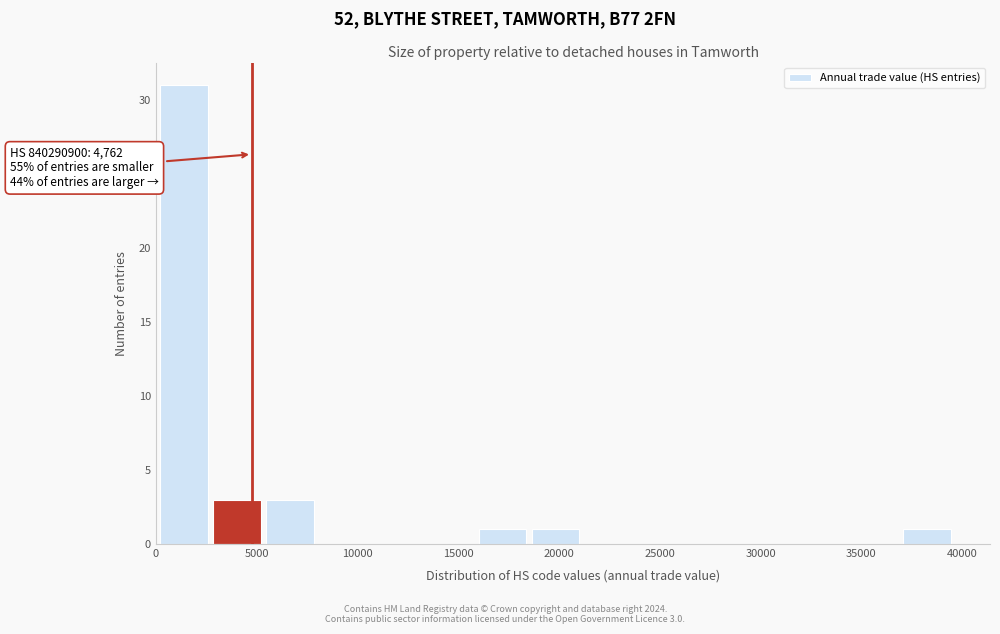

Which range on the x-axis has the tallest bar?

0 to 3000